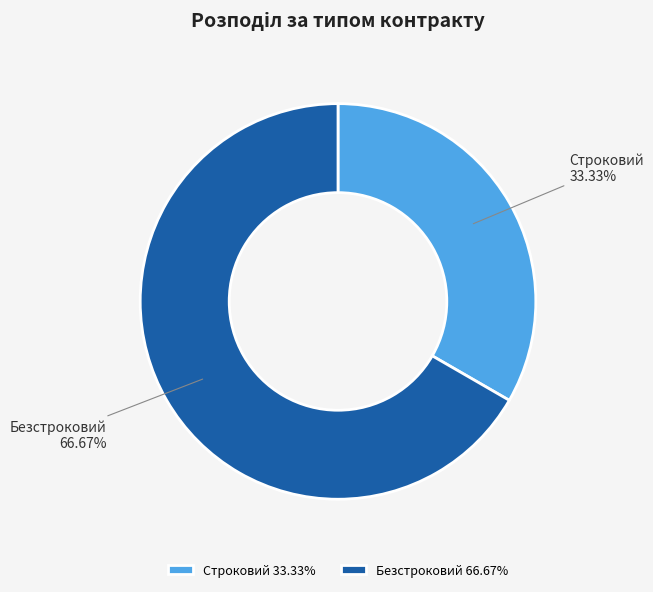

What is the largest slice in the pie chart?

Безстроковий